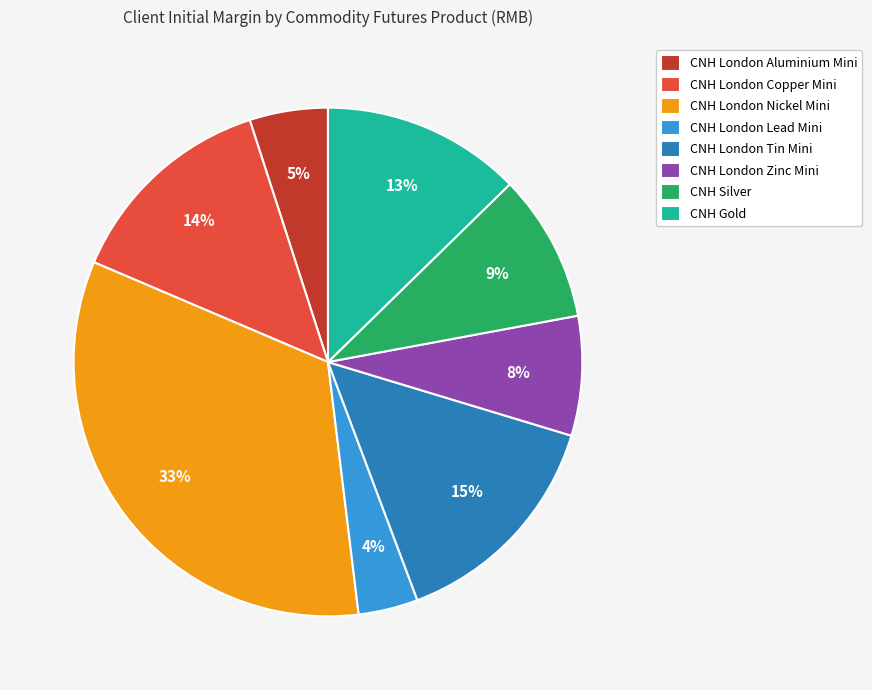

To the nearest percent, what is the average slice percentage?

12%